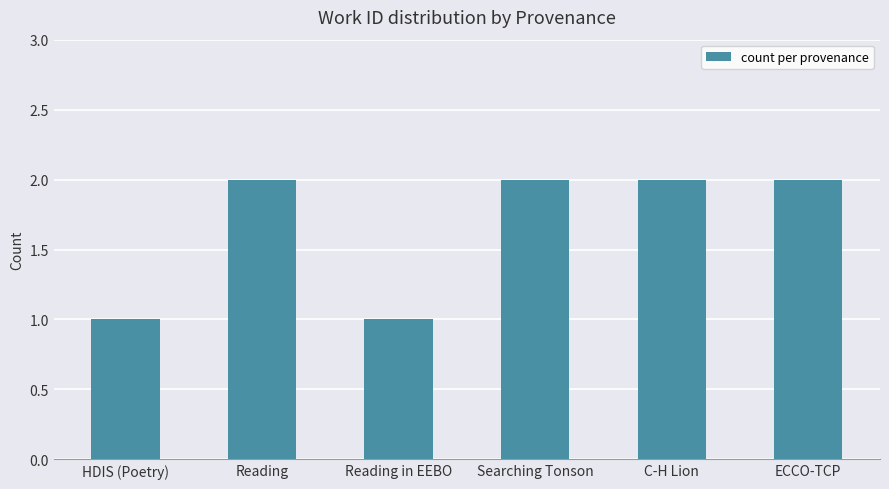

What is the sum of the values at Reading and Searching Tonson?

4